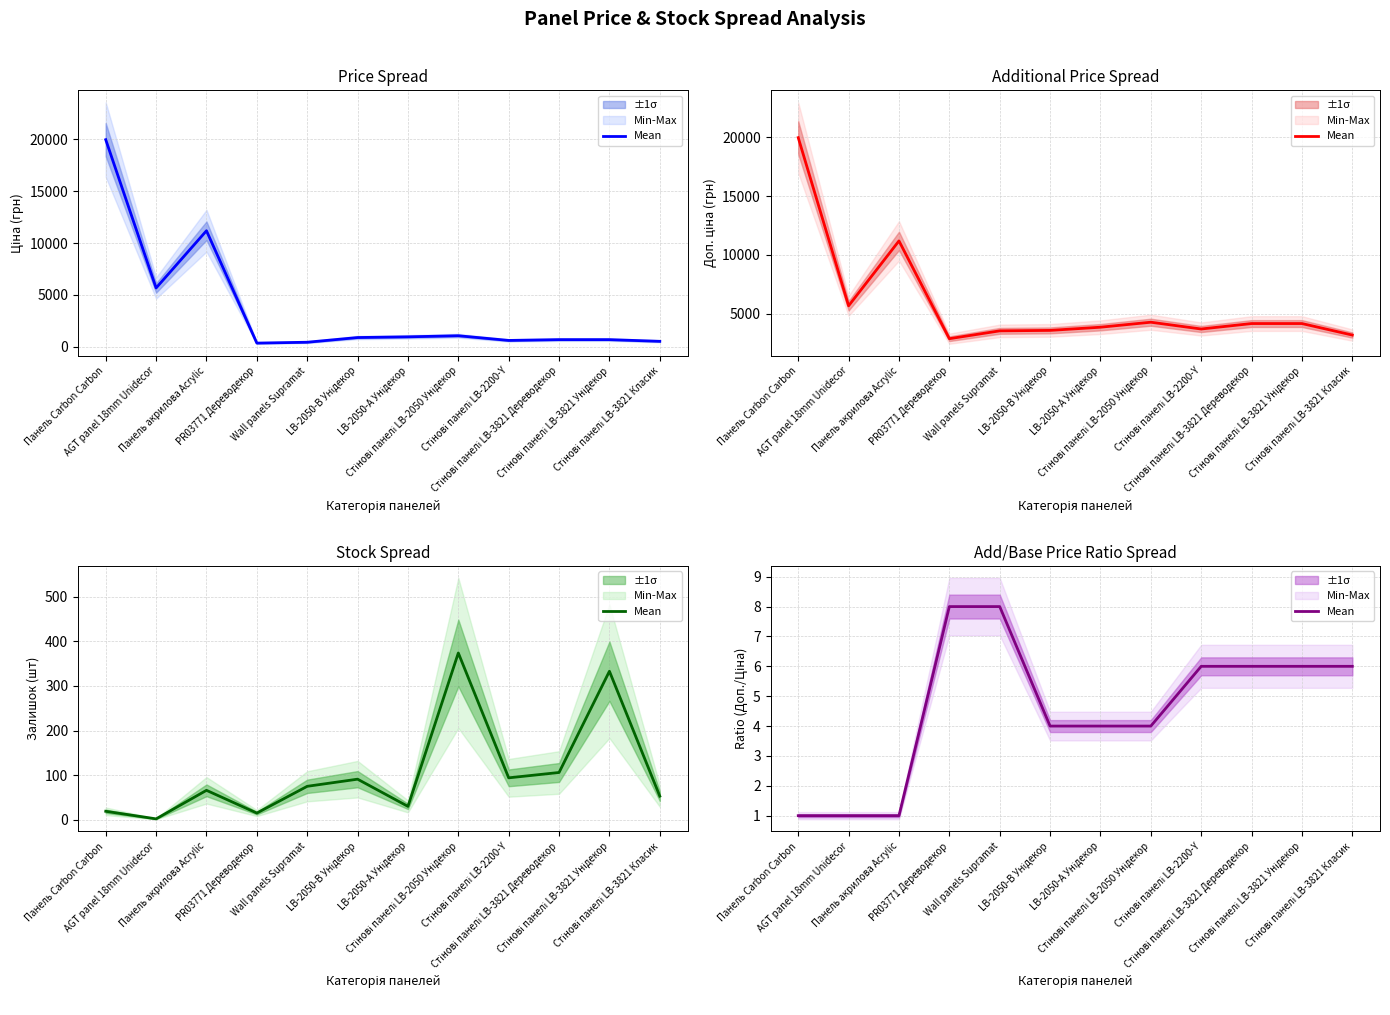

The value at Стінові панелі LB-2200-Y is 6.0. True or false?

True